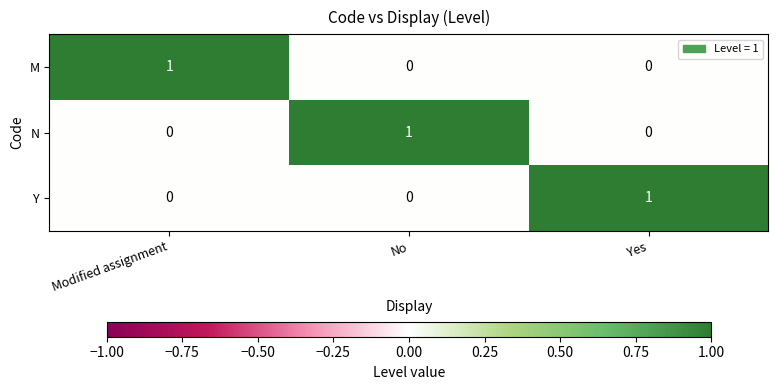

Count the Y values in the range 0 to 1.

3